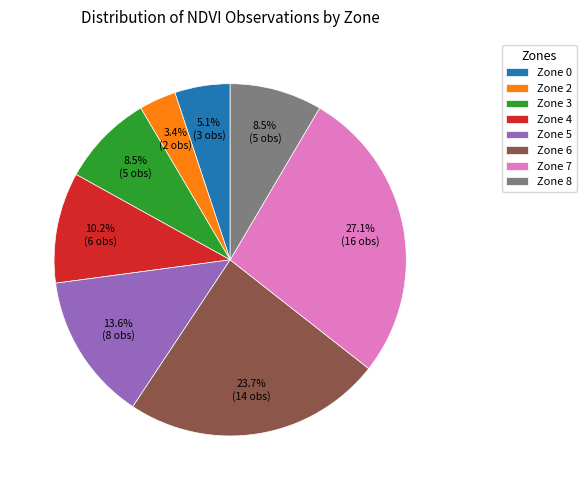

Which has a higher value, Zone 8 or Zone 5?

Zone 5